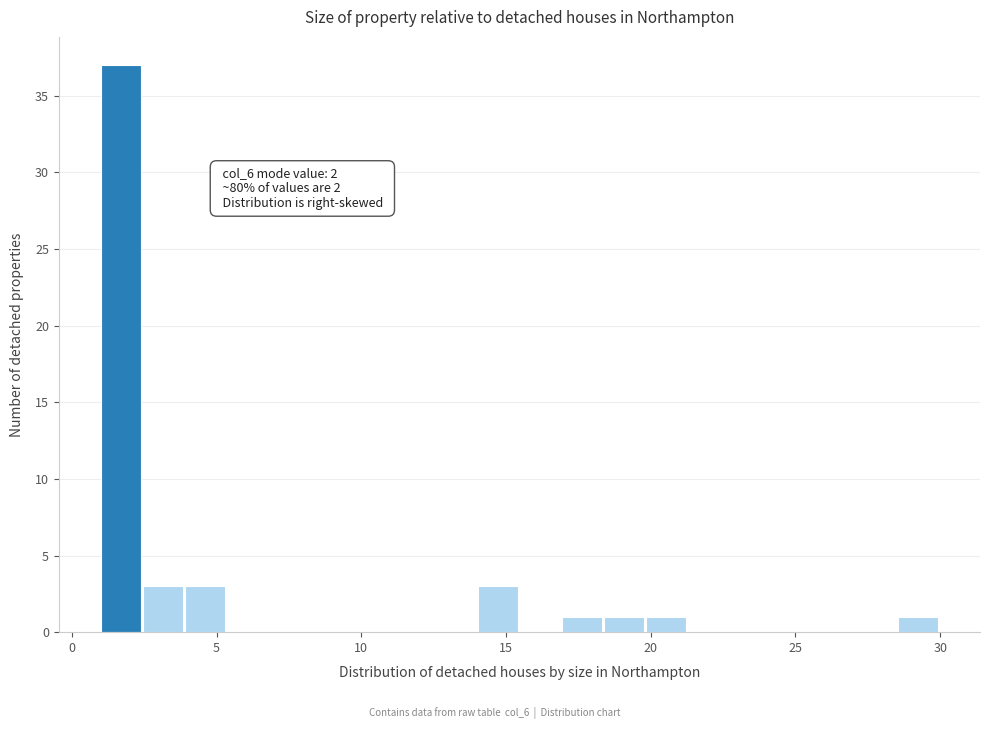

Around what value on the x-axis is the tallest bar? Give the approximate position of its centre, as read against the axis.

1.5